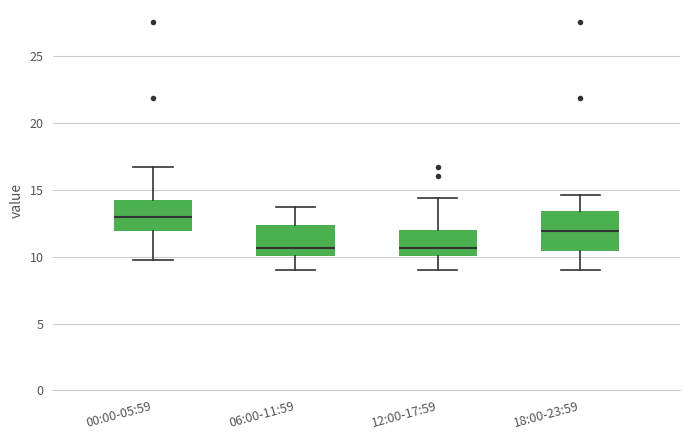

Comparing the boxes themselves (not the whiskers), which one is the tallest?

18:00-23:59